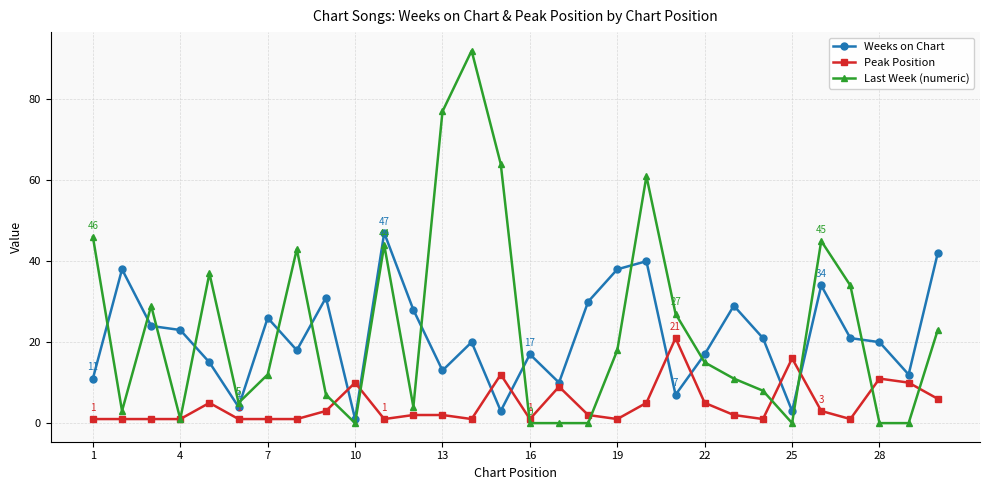

How many categories are shown in the chart?

30